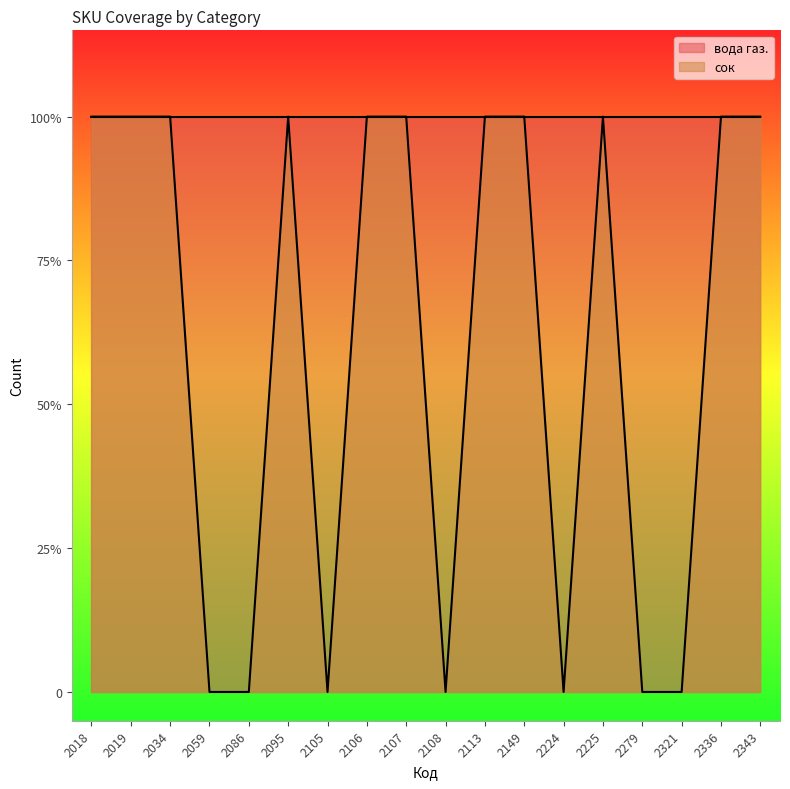

List the labels in order of value, largest first.

2018, 2019, 2034, 2095, 2106, 2107, 2113, 2149, 2225, 2336, 2343, 2059, 2086, 2105, 2108, 2224, 2279, 2321